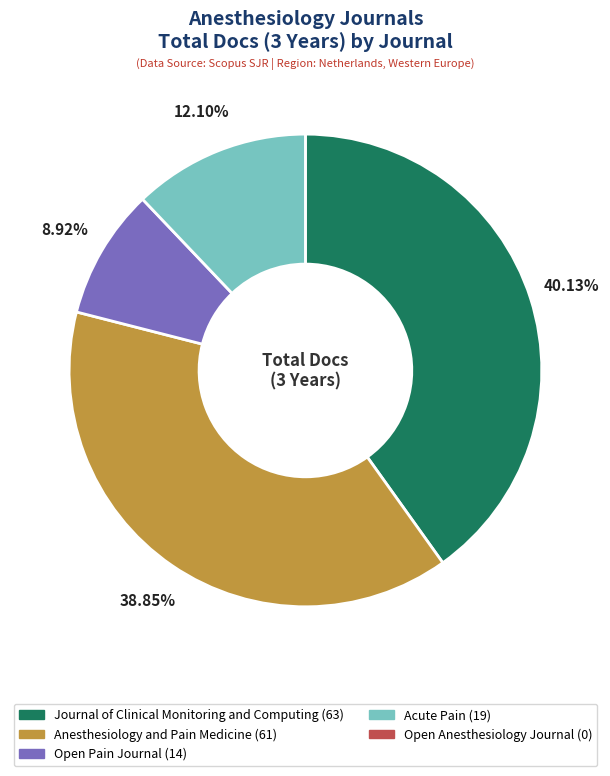

Does any single category account for the majority?

No